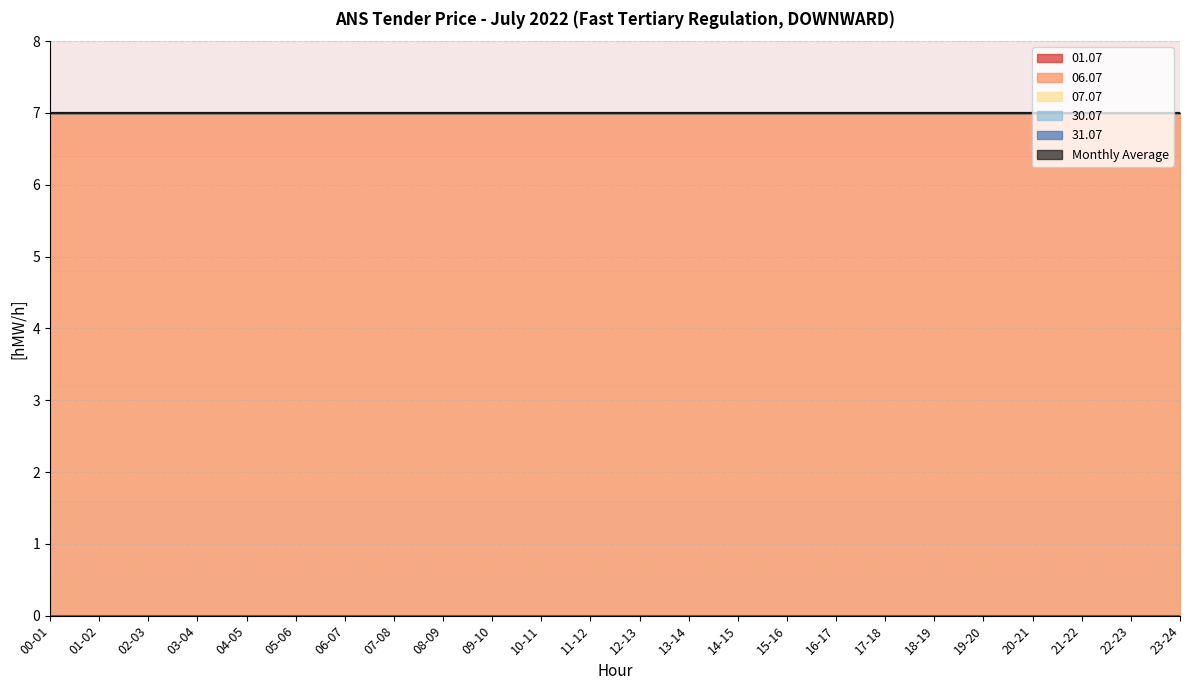

True or false: 31.07 has more than 1 interior local peaks.

False